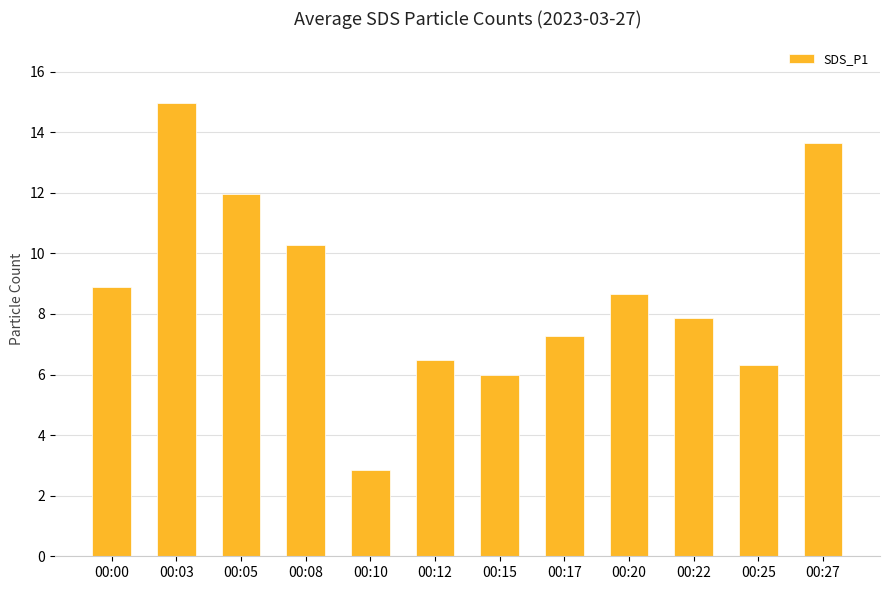

List the labels in order of value, largest first.

00:03, 00:27, 00:05, 00:08, 00:00, 00:20, 00:22, 00:17, 00:12, 00:25, 00:15, 00:10